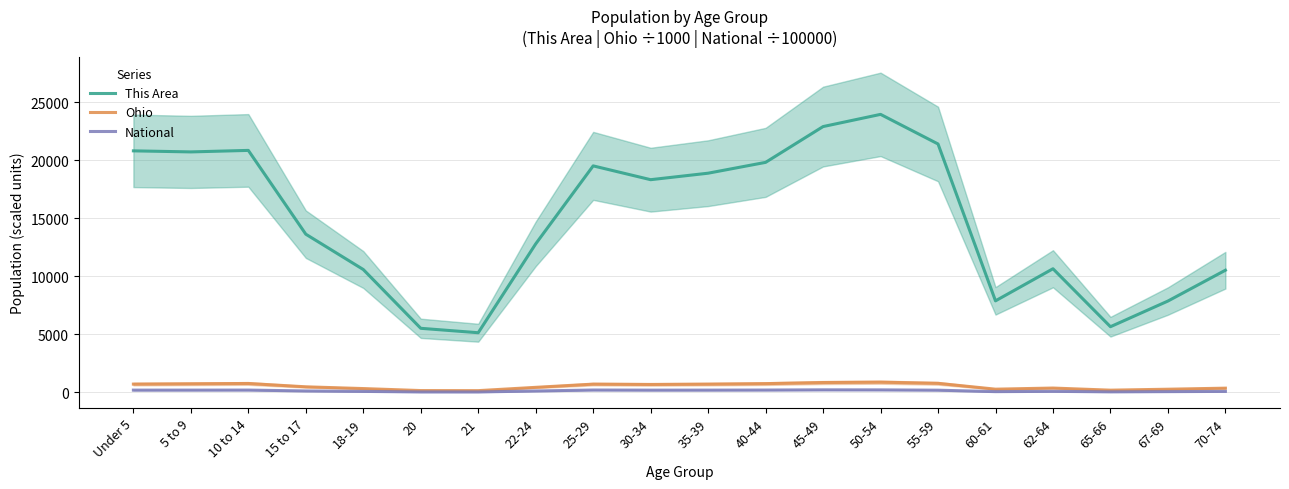

Is it true that Ohio equals 462.3 at 25-29?

False